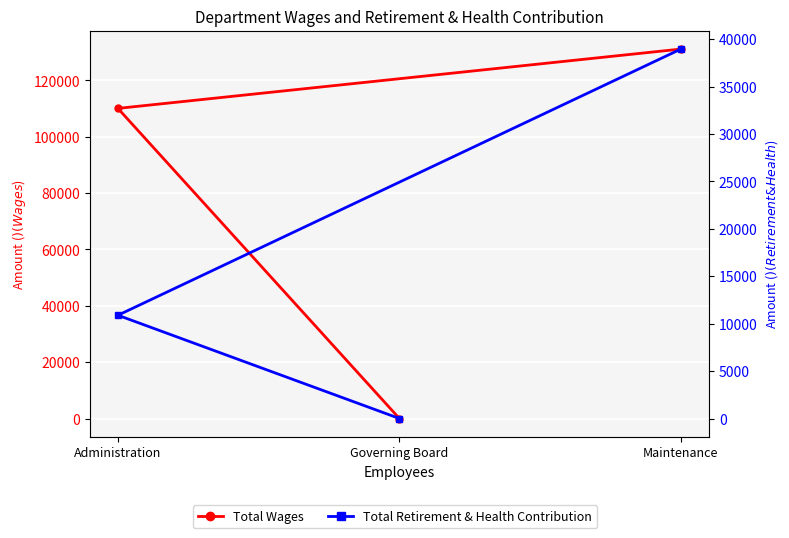

What is the difference between the Total Wages values at Maintenance and Administration?

21066